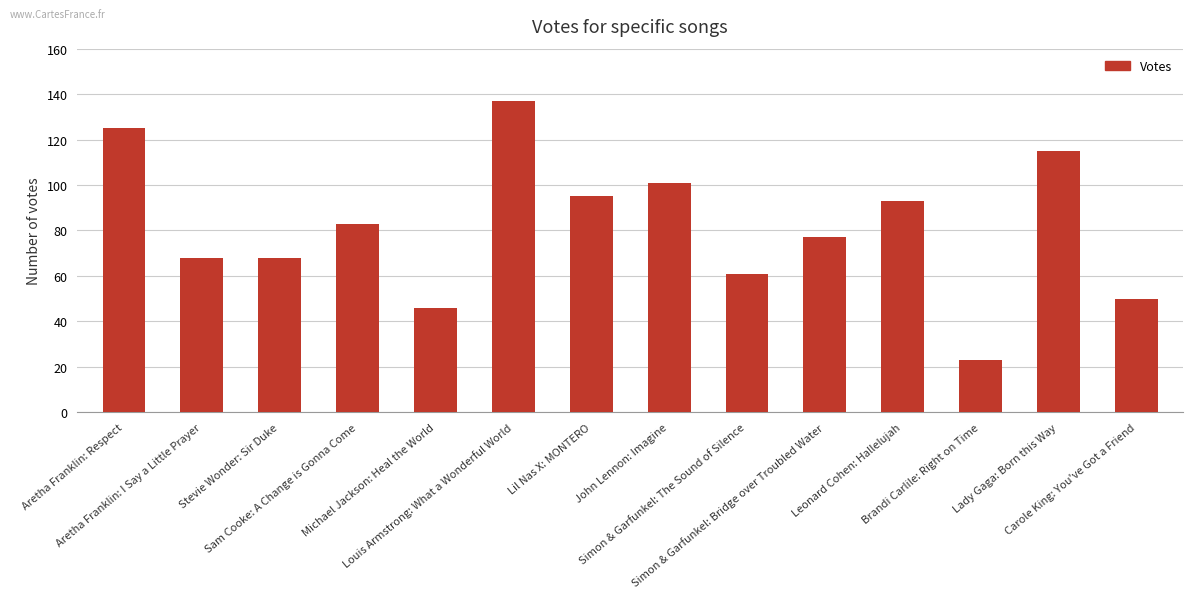

At which category does the chart reach its peak across all series?

Louis Armstrong: What a Wonderful World